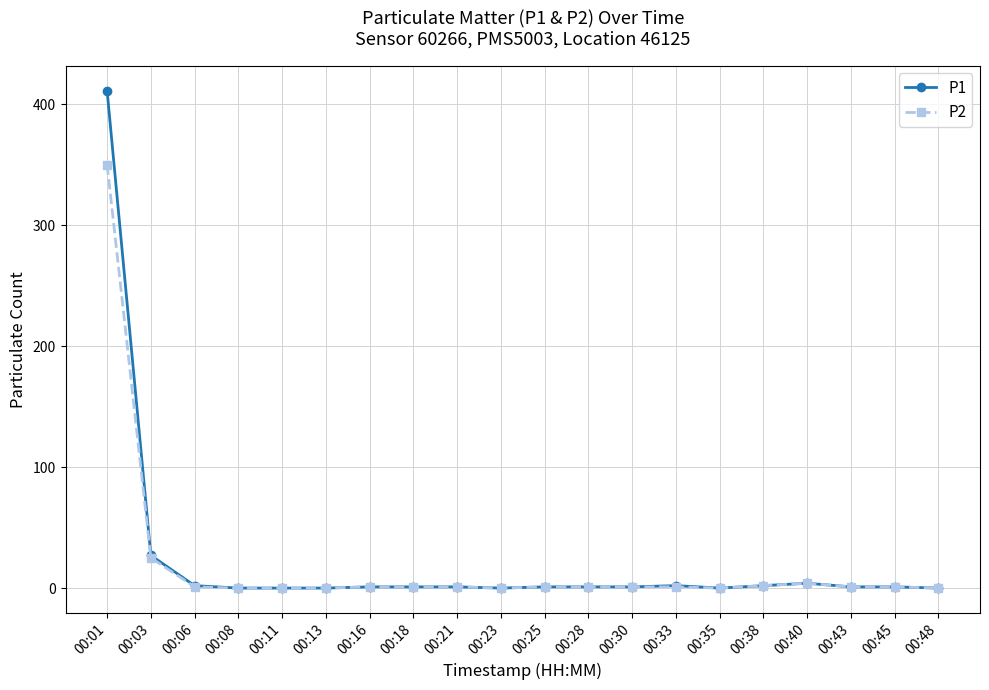

At which category is the sum across all series the highest?

00:01